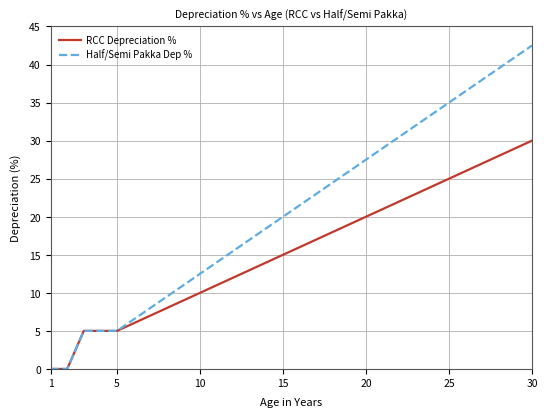

At how many categories does at least one series exceed 3?

28